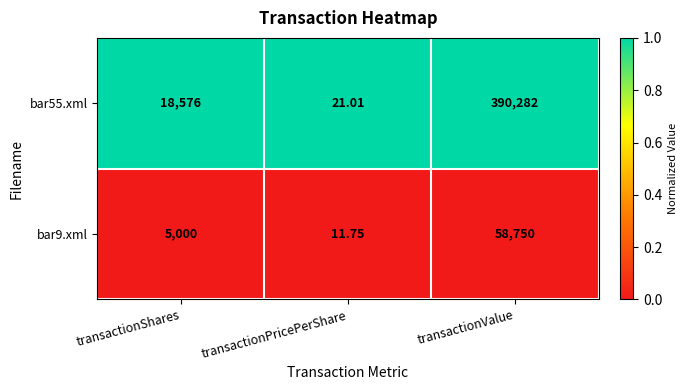

How many distinct data groups are displayed?

2